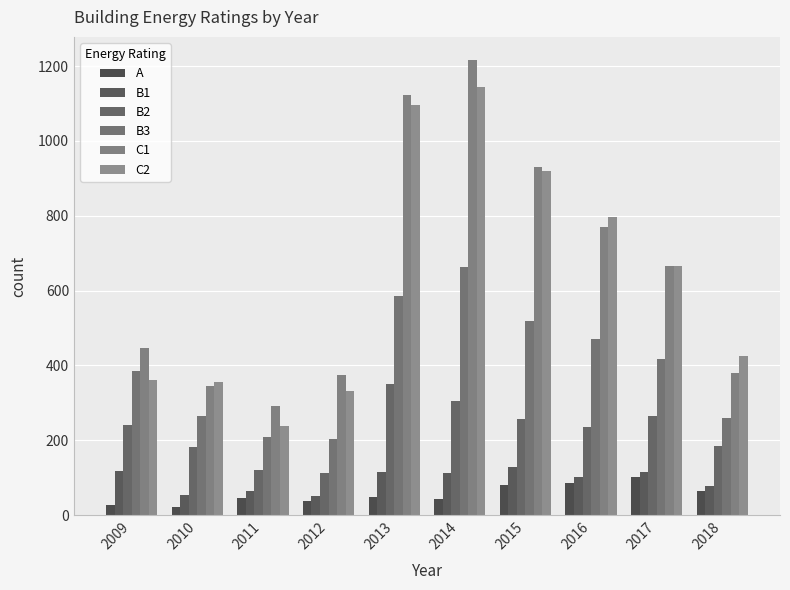

Which category has the lowest value in the B2 series?

2012